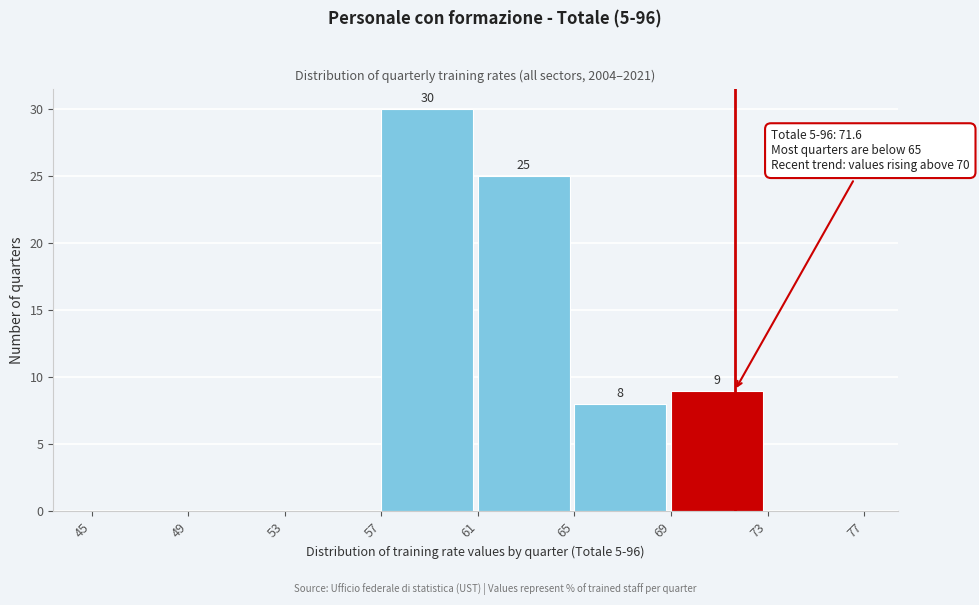

Which range on the x-axis has the tallest bar?

57 to 61